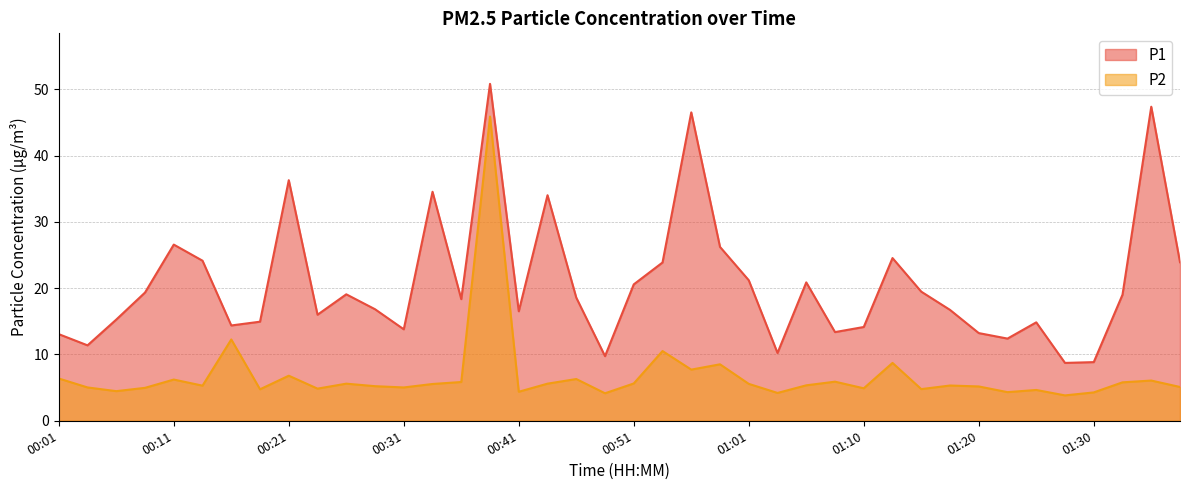

Between 00:38 and 01:03, which series saw the biggest shift?

P2